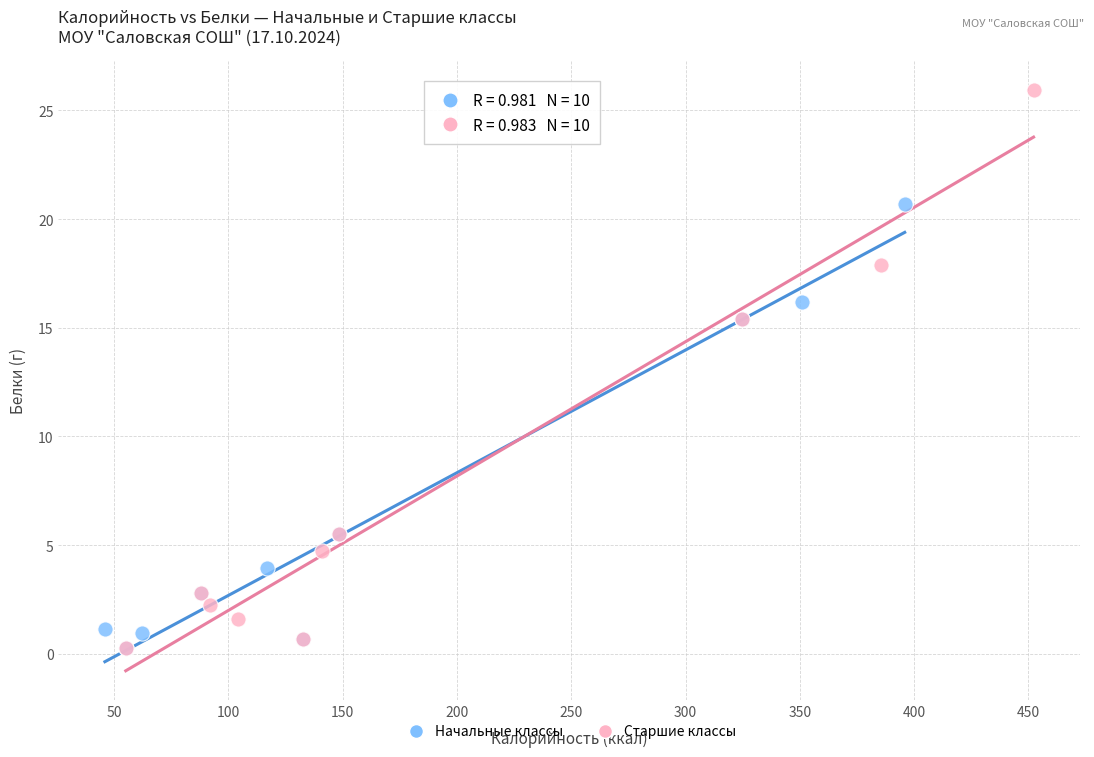

What are all the series names shown in the legend?

Начальные классы, Старшие классы